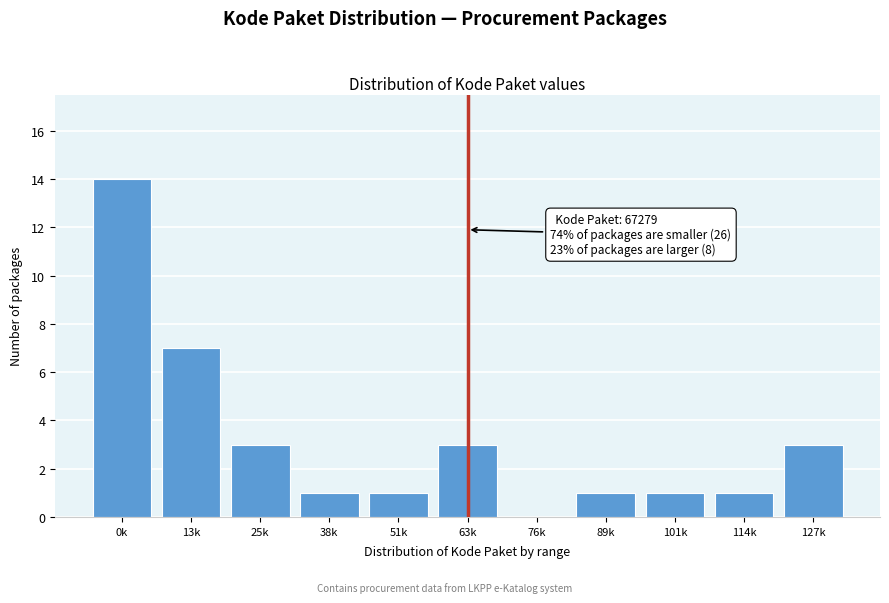

Reading left to right, what are all the values shown in this chart?

0k=14	13k=7	25k=3	38k=1	51k=1	63k=3	76k=0	89k=1	101k=1	114k=1	127k=3